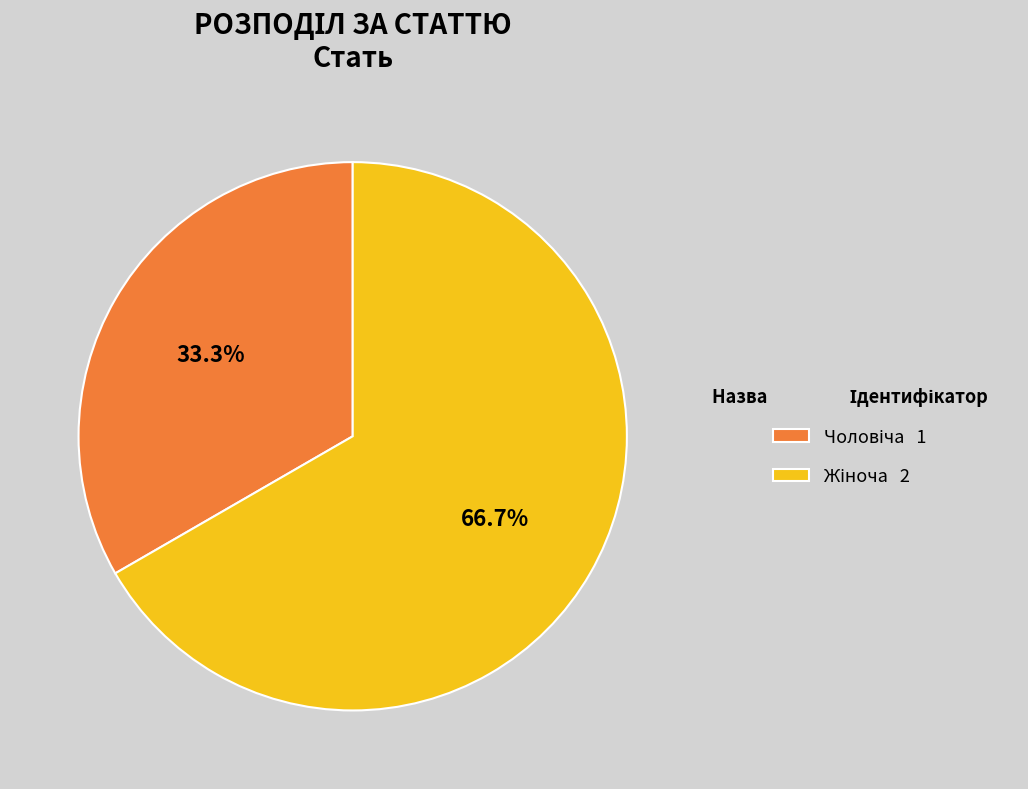

Rank the categories by value from highest to lowest.

Жіноча, Чоловіча